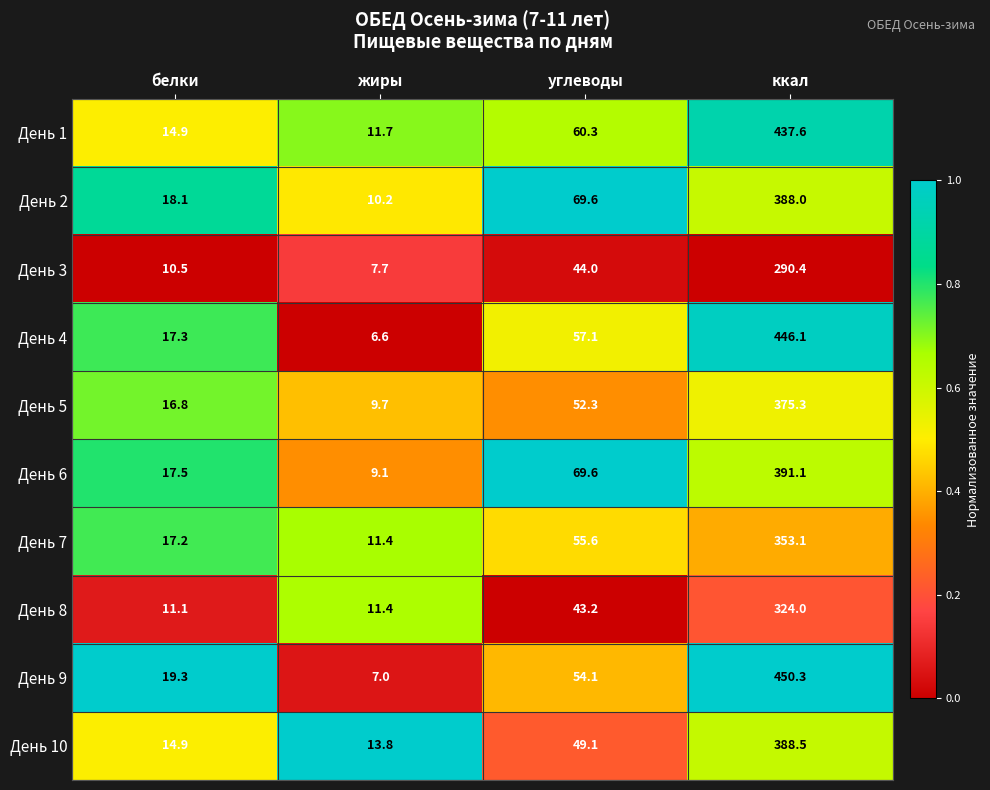

Is it true that День 4 equals 17.3 at белки?

True